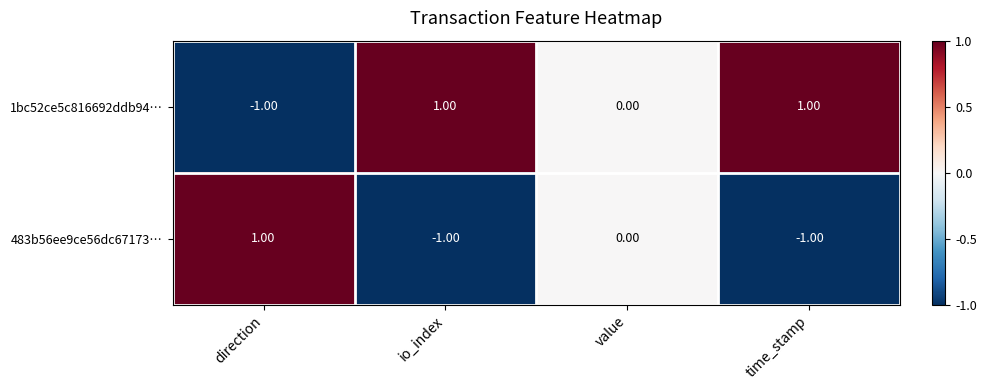

Rank the series by their average value, from highest to lowest.

1bc52ce5c816692ddb94…, 483b56ee9ce56dc67173…